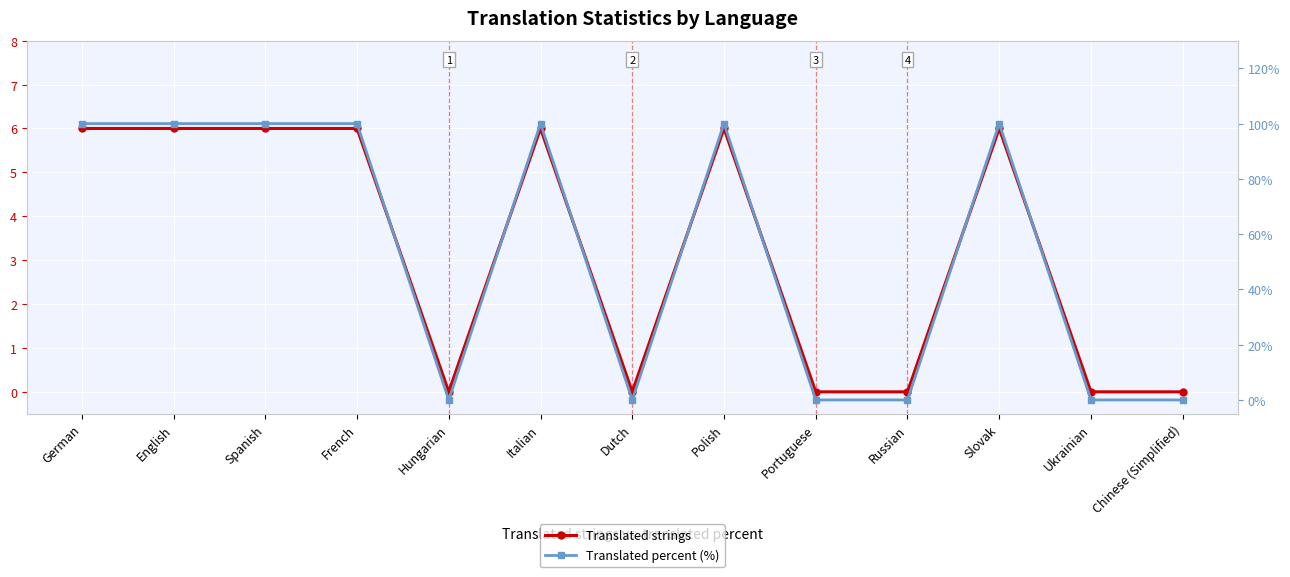

True or false: Translated strings and Translated percent (%) intersect in this chart.

False